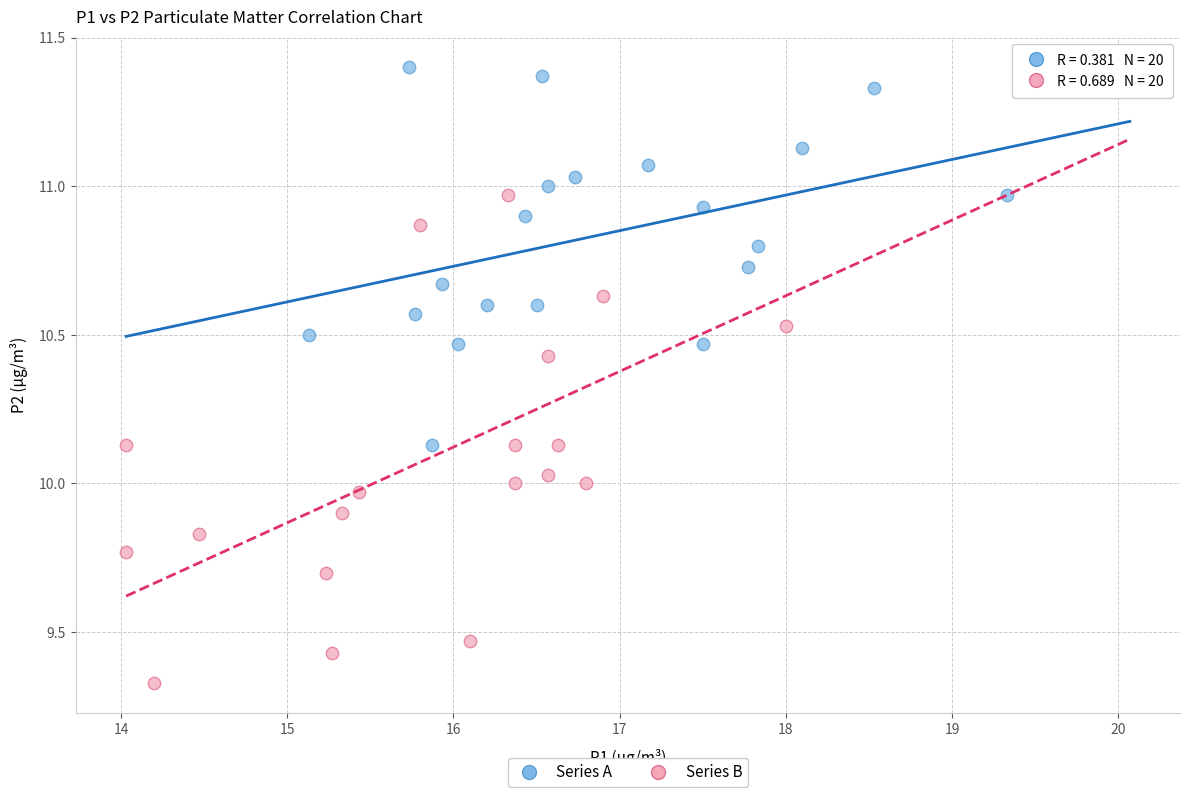

Which series contains the lowest Y value?

Series B